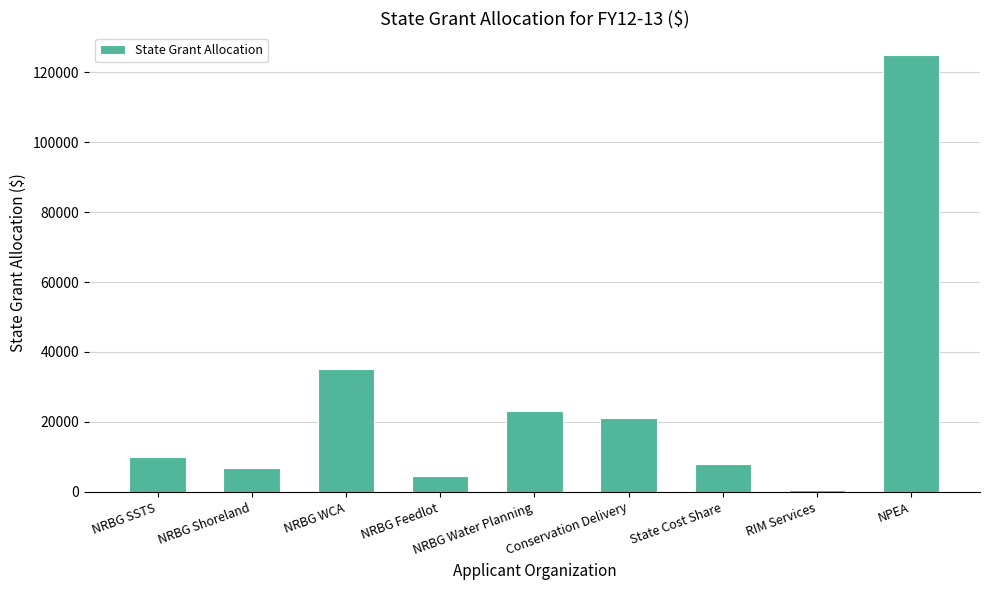

Which category has the highest value across all series?

NPEA